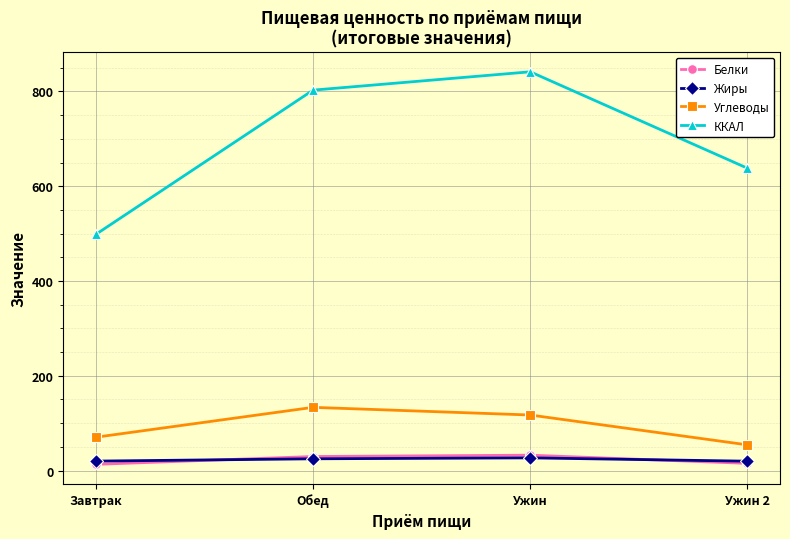

True or false: Жиры and Углеводы intersect in this chart.

False